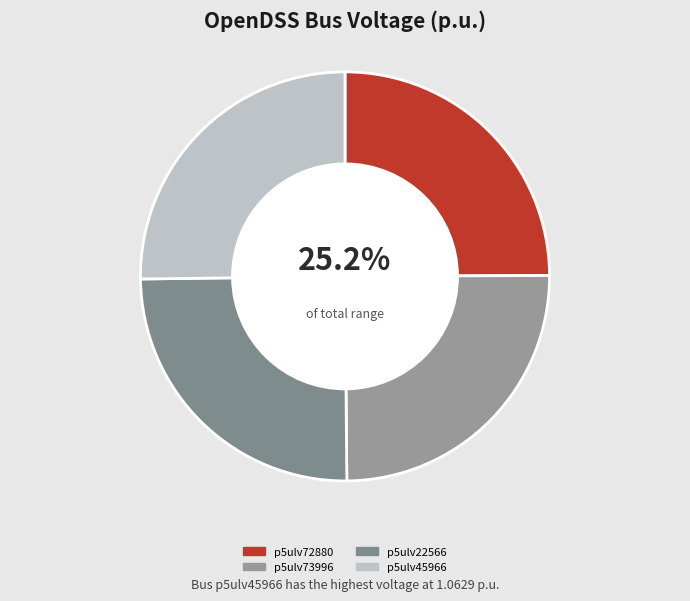

Which slice is the smallest?

p5ulv72880